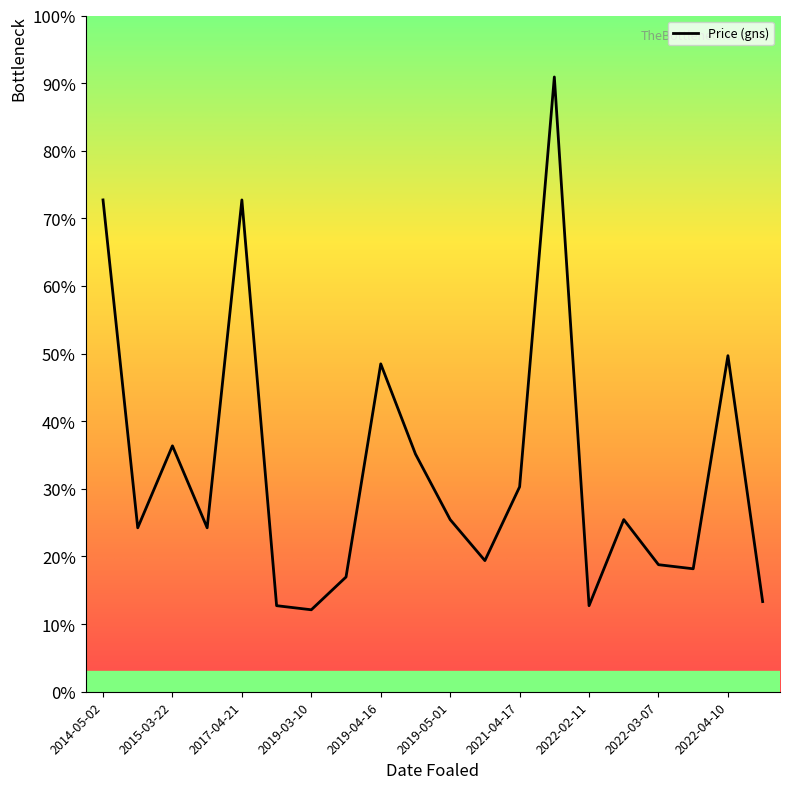

Does the chart display data point markers on the line(s)?

No